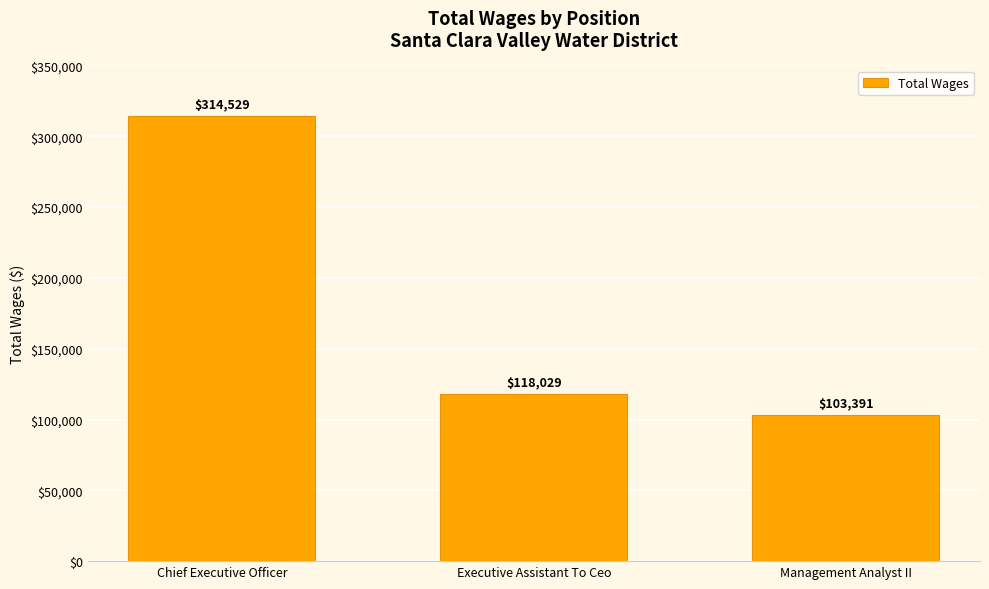

Which category has the lowest value across all series?

Management Analyst II